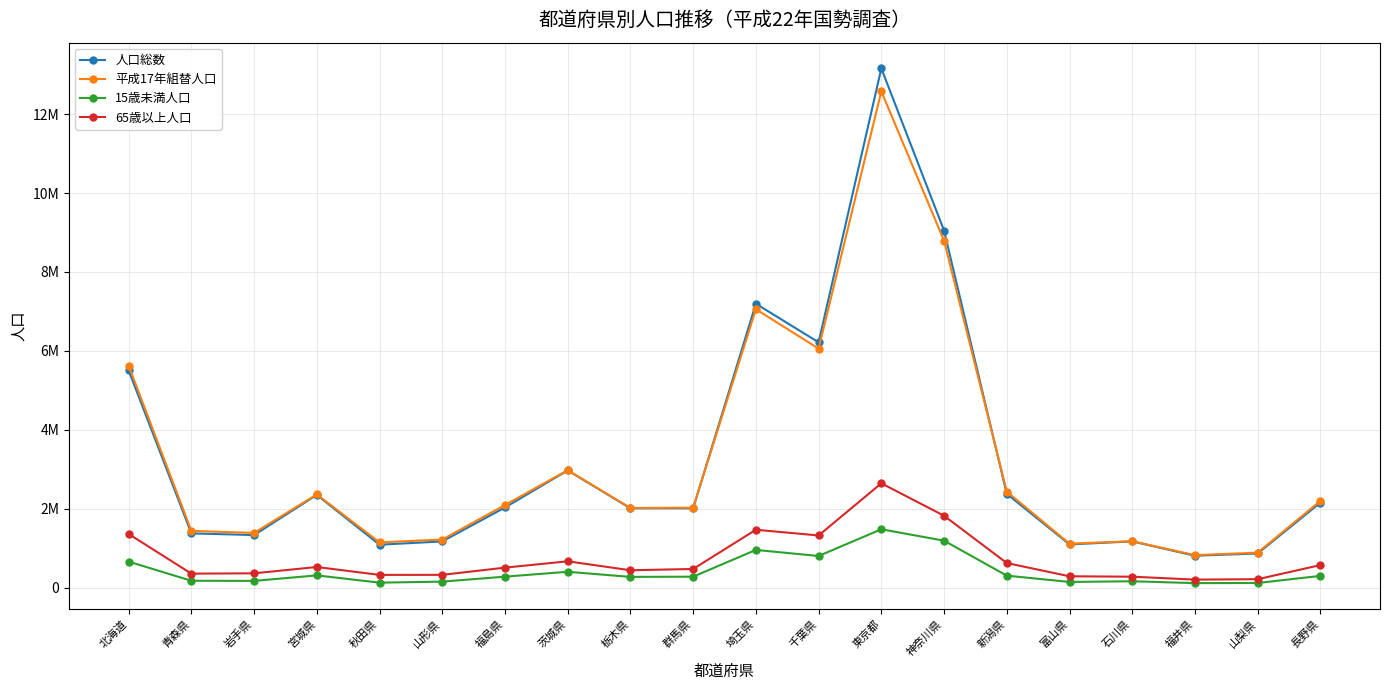

What is the sum of all 平成17年組替人口 values?

65376925